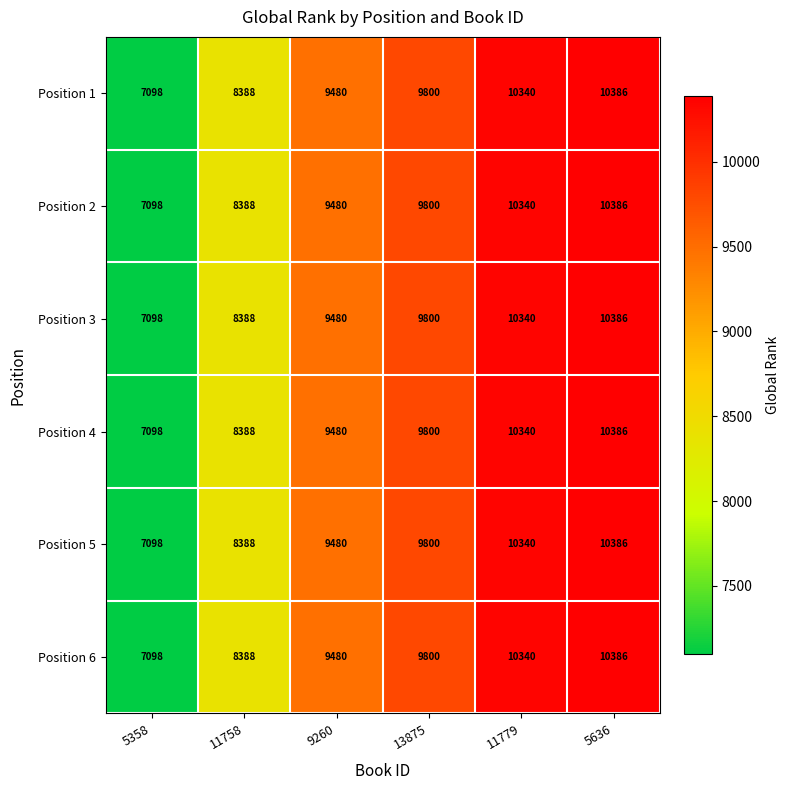

Which label corresponds to the smallest value in the chart?

5358